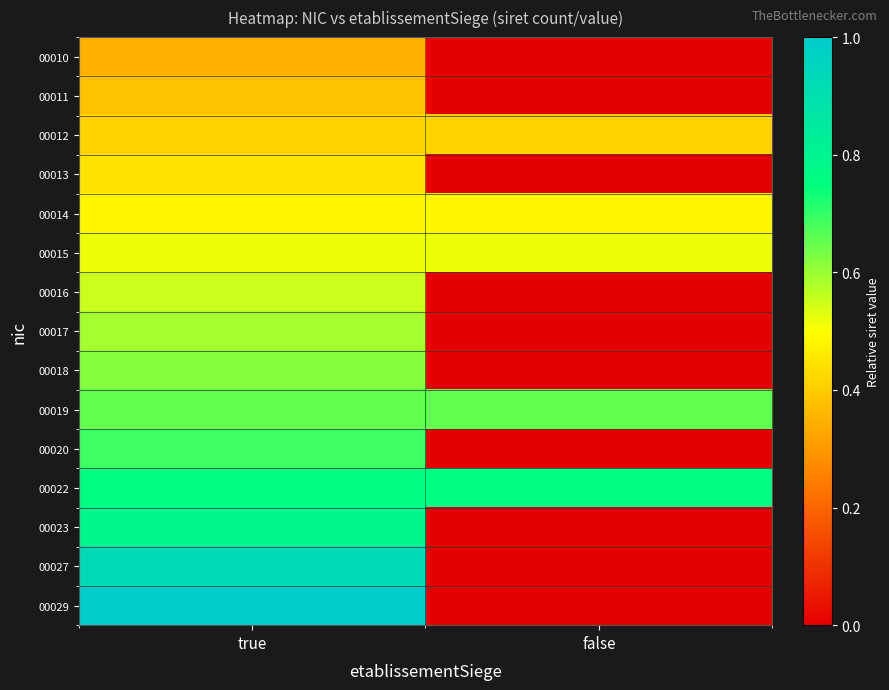

Reading left to right, extract all data points from this chart.

00010: true=0.3	false=0.0
00011: true=0.4	false=0.0
00012: true=0.4	false=0.4
00013: true=0.4	false=0.0
00014: true=0.5	false=0.5
00015: true=0.5	false=0.5
00016: true=0.6	false=0.0
00017: true=0.6	false=0.0
00018: true=0.6	false=0.0
00019: true=0.7	false=0.7
00020: true=0.7	false=0.0
00022: true=0.8	false=0.8
00023: true=0.8	false=0.0
00027: true=0.9	false=0.0
00029: true=1.0	false=0.0